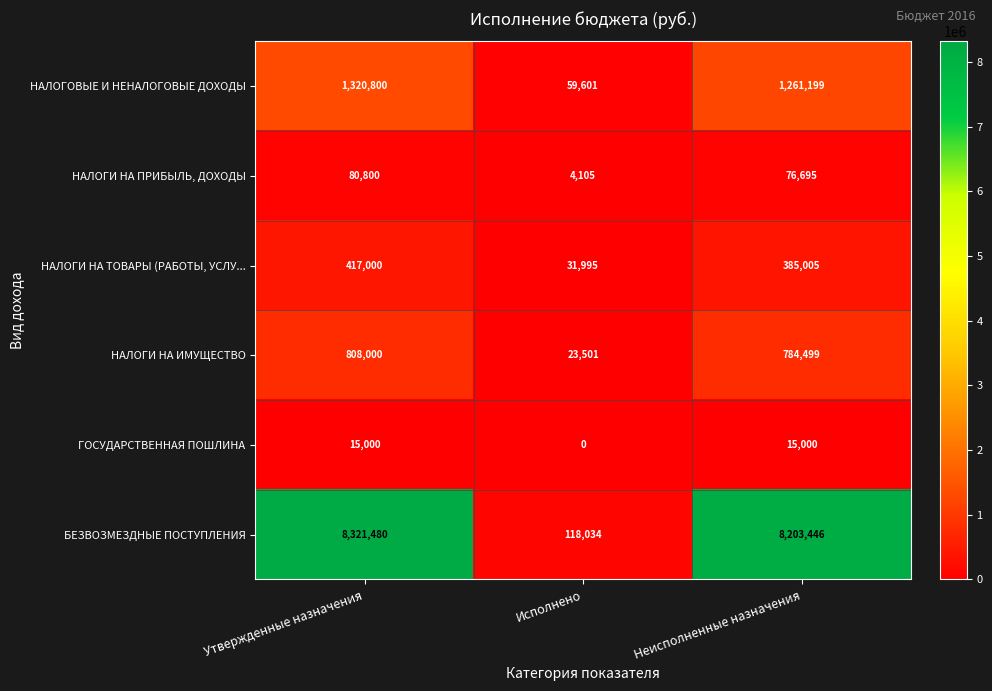

Between Утвержденные назначения and Неисполненные назначения, which series saw the biggest shift?

БЕЗВОЗМЕЗДНЫЕ ПОСТУПЛЕНИЯ